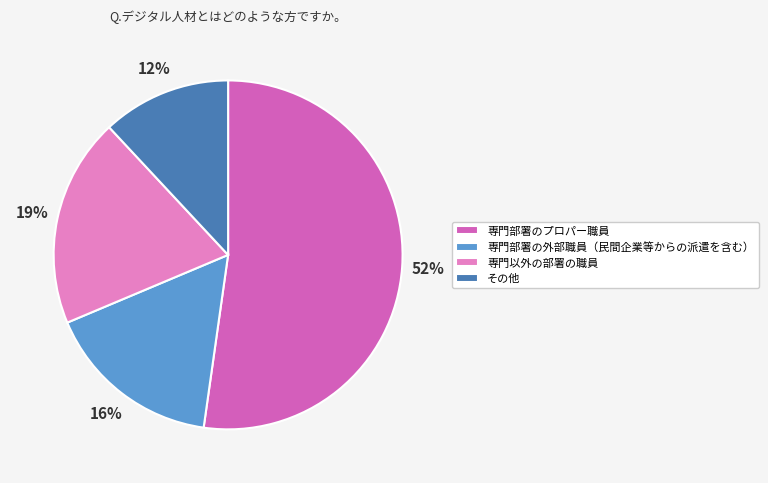

Is the sum of 専門以外の部署の職員 and 専門部署の外部職員（民間企業等からの派遣を含む） greater than half?

No